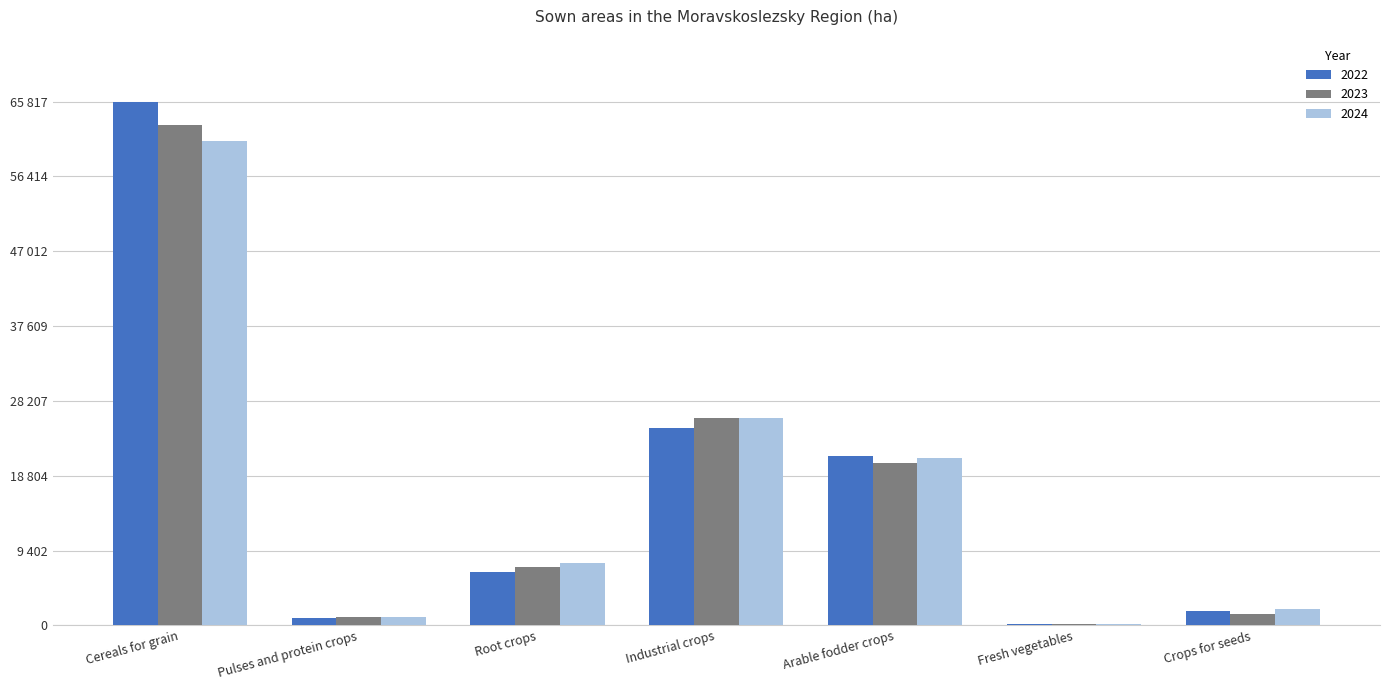

Are the bars grouped side by side (vs. stacked)?

Yes